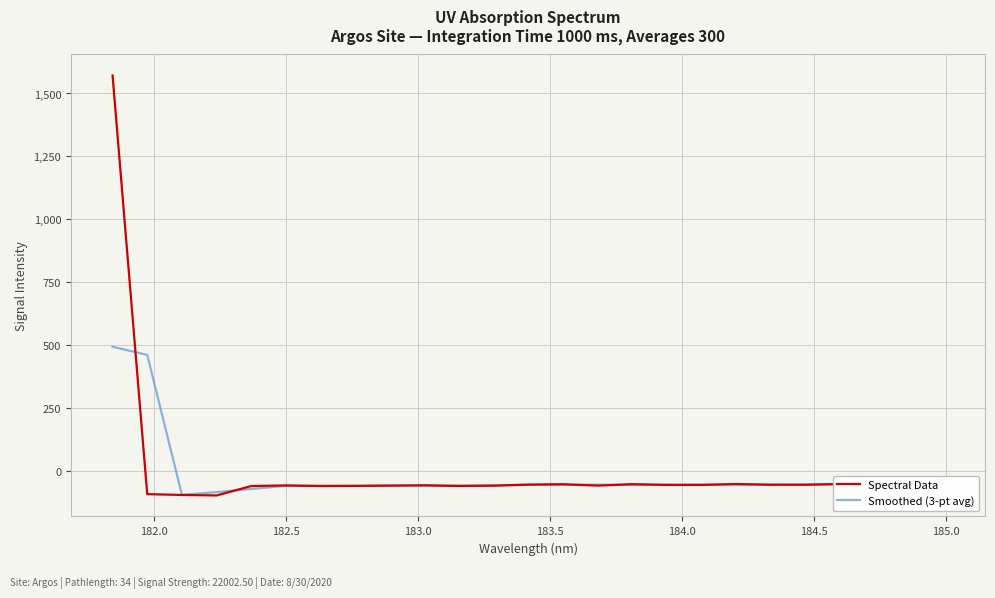

What is the minimum value shown in the chart?

-98.3